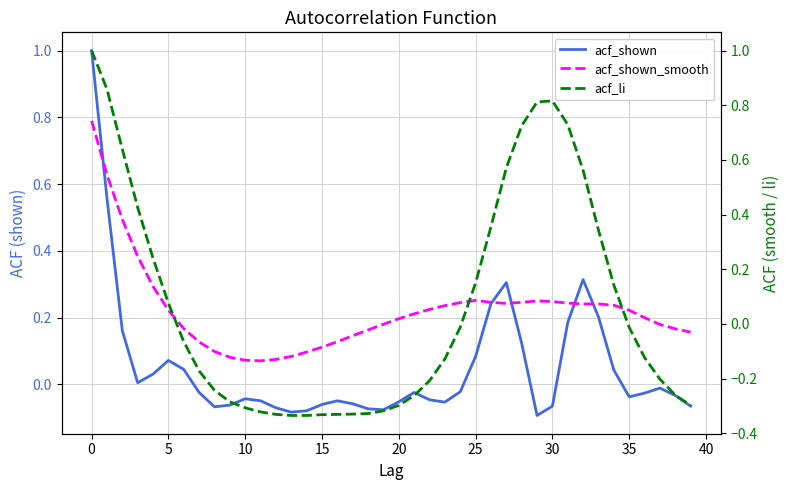

How many interior local peaks does the acf_li series have?

1